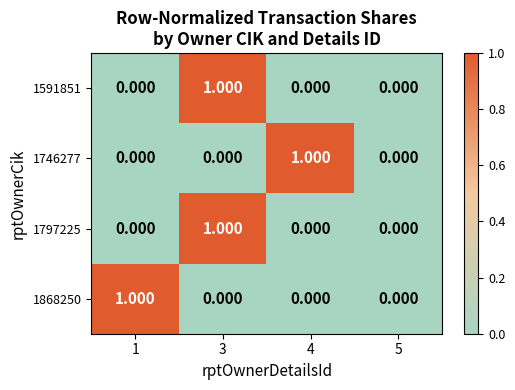

Is the value of 1591851 at 1 greater than the value of 1797225 at 3?

No